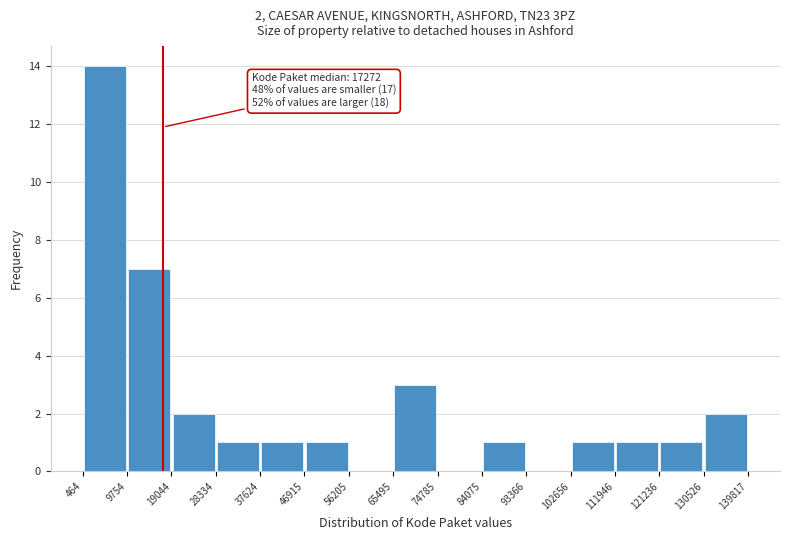

Which range on the x-axis has the tallest bar?

464 to 9754